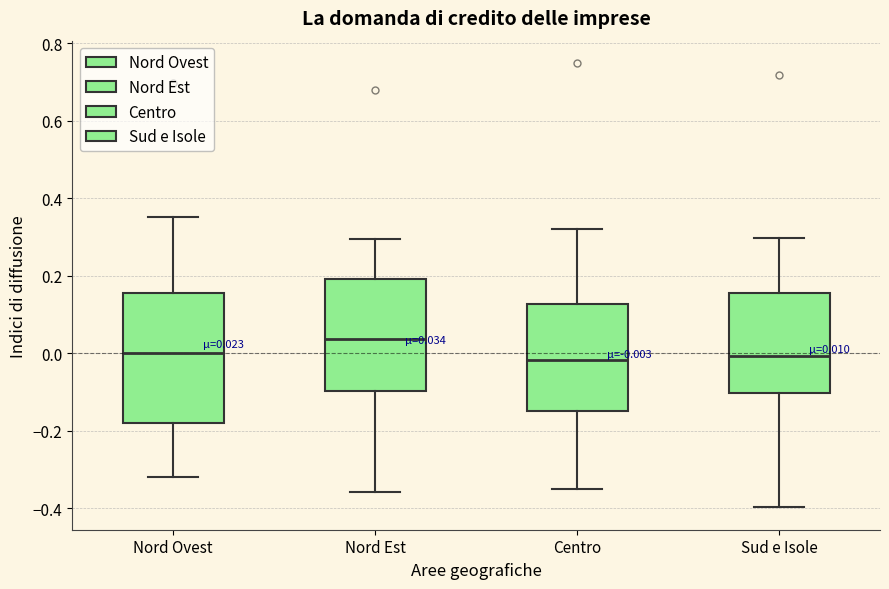

Which box is the tallest, from its lower edge to its upper edge?

Nord Ovest